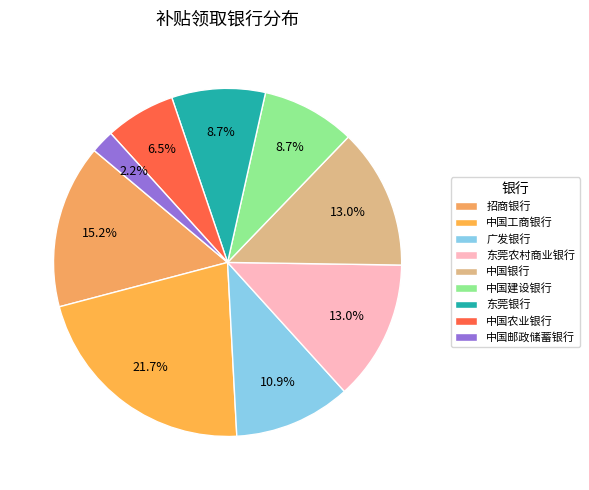

Is there a majority slice in this chart?

No